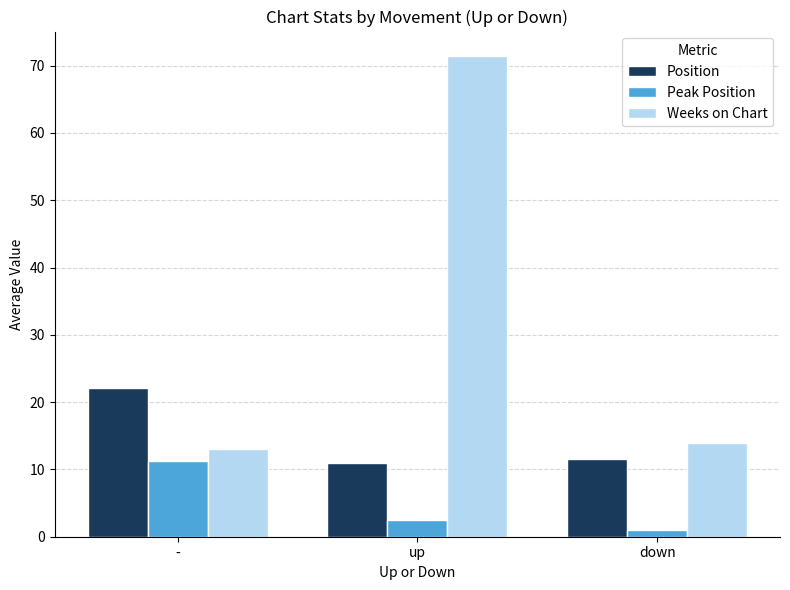

At which category is the sum across all series the highest?

up